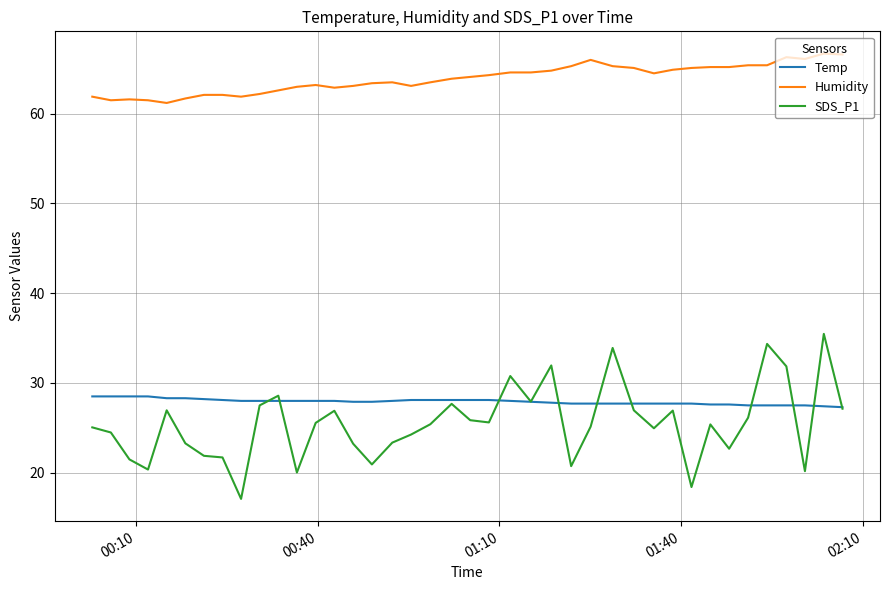

Which series has the largest total across all categories?

Humidity